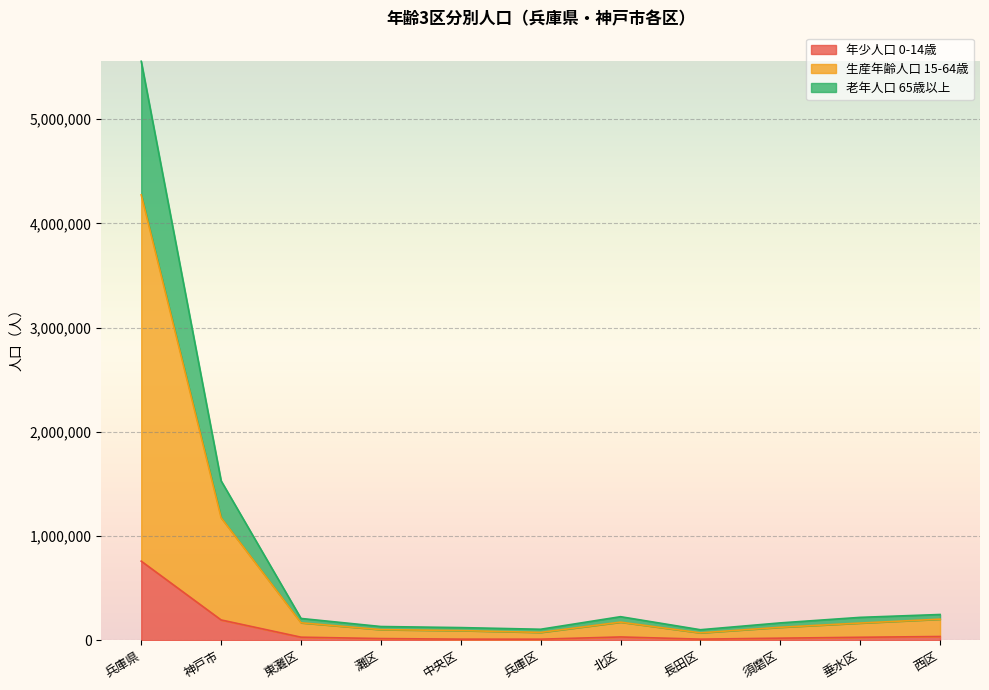

At which category is the sum across all series the highest?

兵庫県